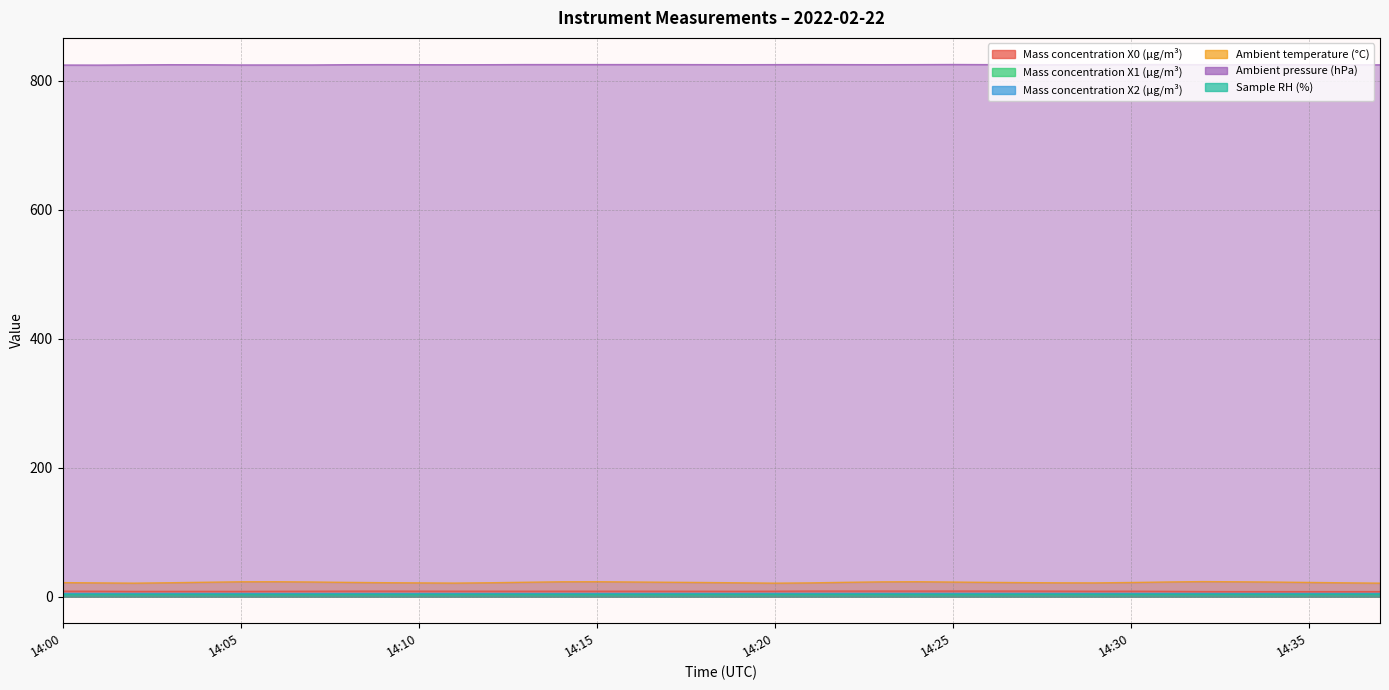

What is the difference between the maximum and minimum values in the Ambient temperature (°C) series?

2.4